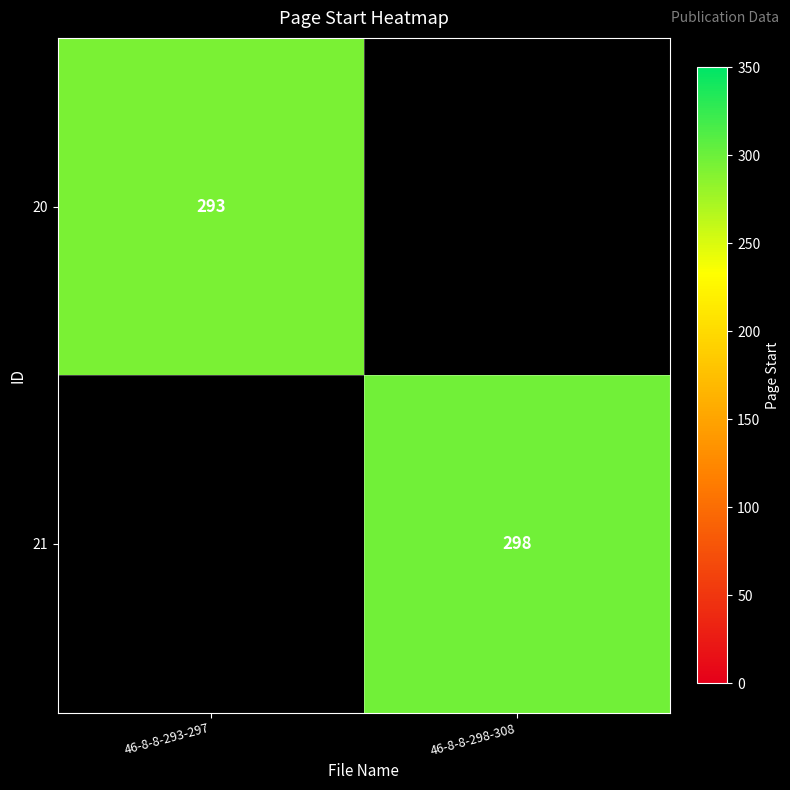

The value of 21 at 46-8-8-298-308 is 173. True or false?

False